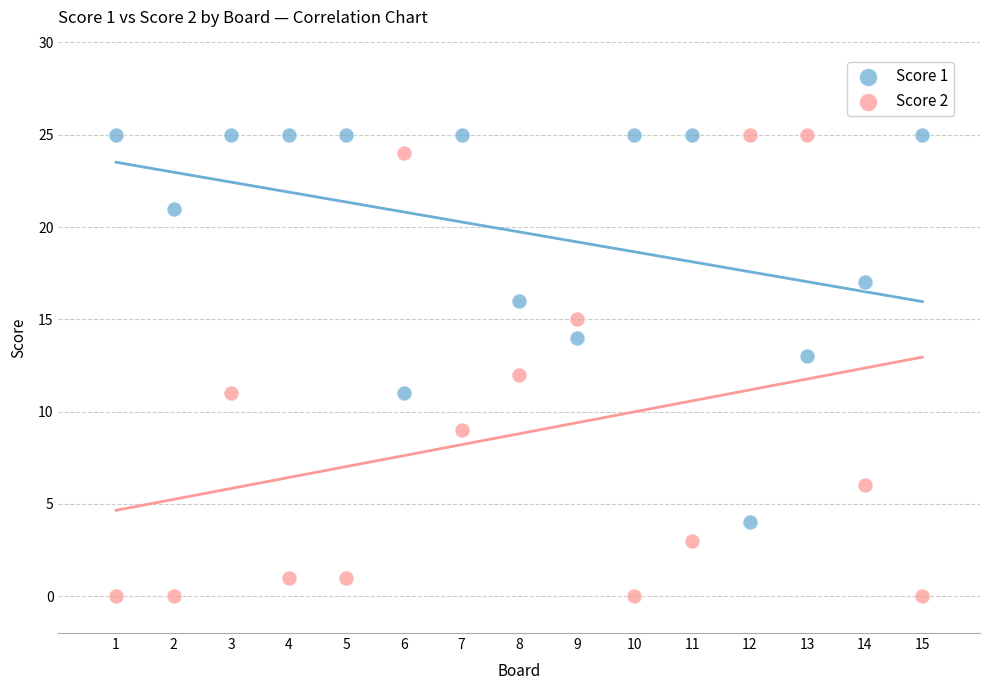

Which series contains the lowest Y value?

Score 2